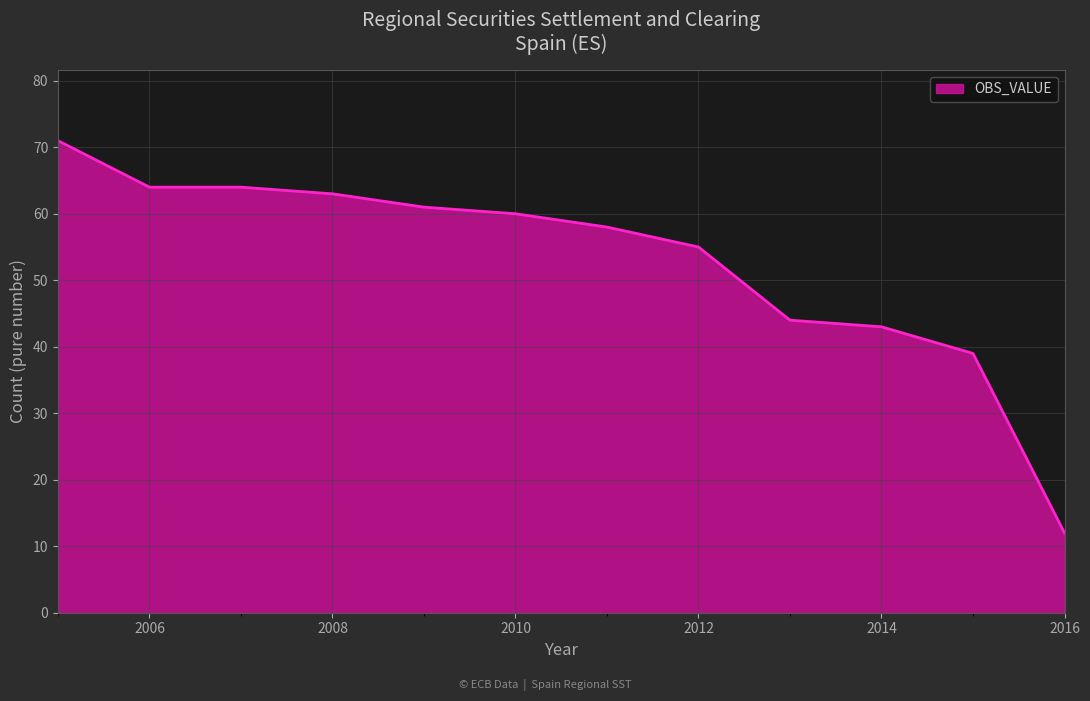

What is the difference between the maximum and minimum values?

59